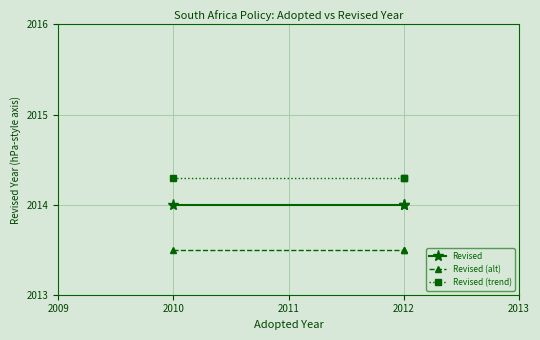

How many series are shown in this chart?

3